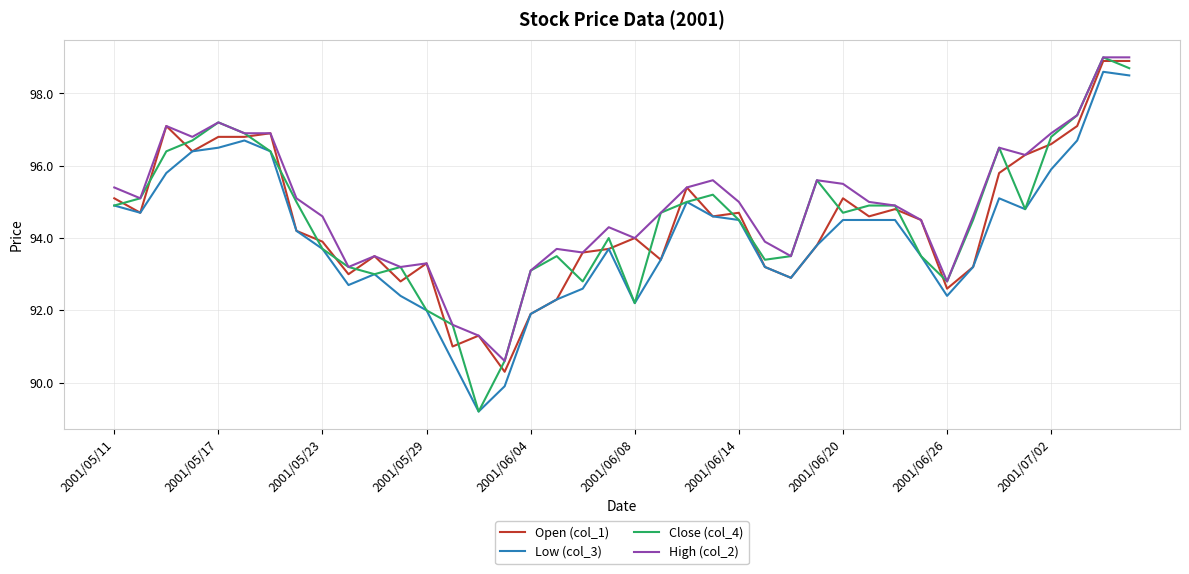

What is the maximum value shown in the chart?

99.0